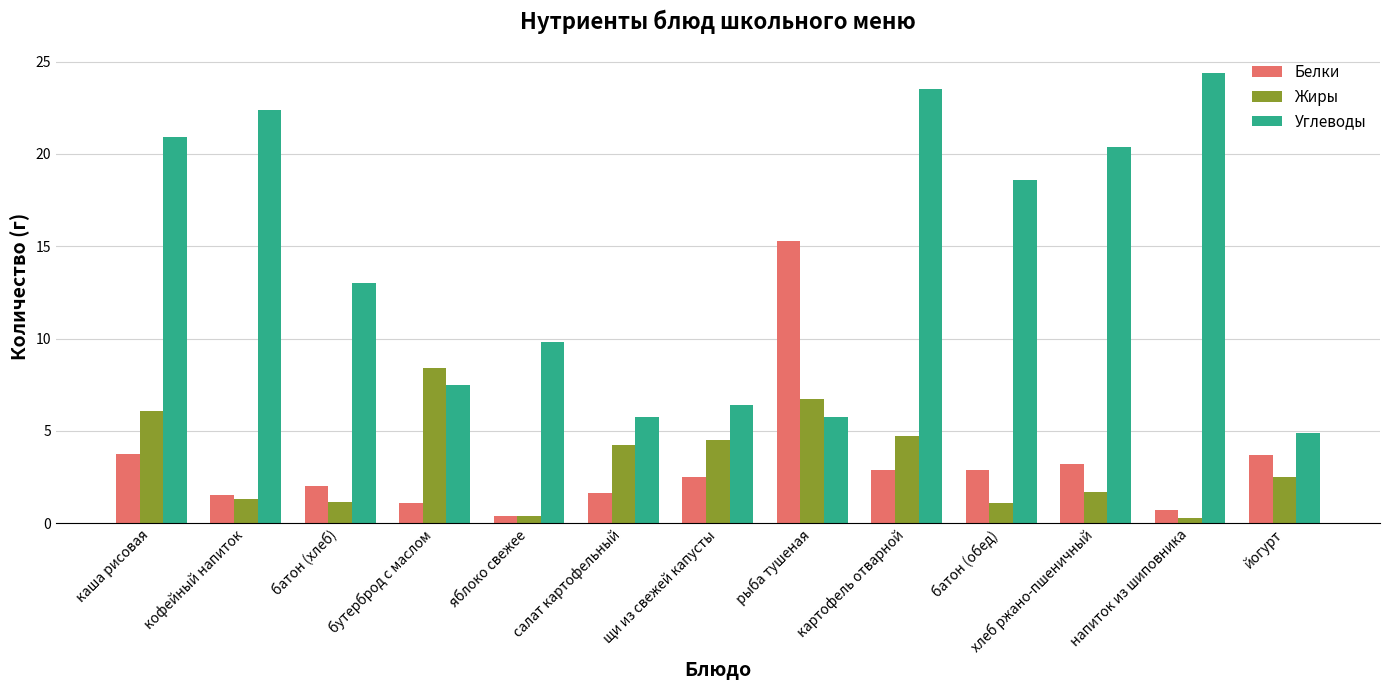

True or false: Углеводы has a value of 4.9 at йогурт.

True